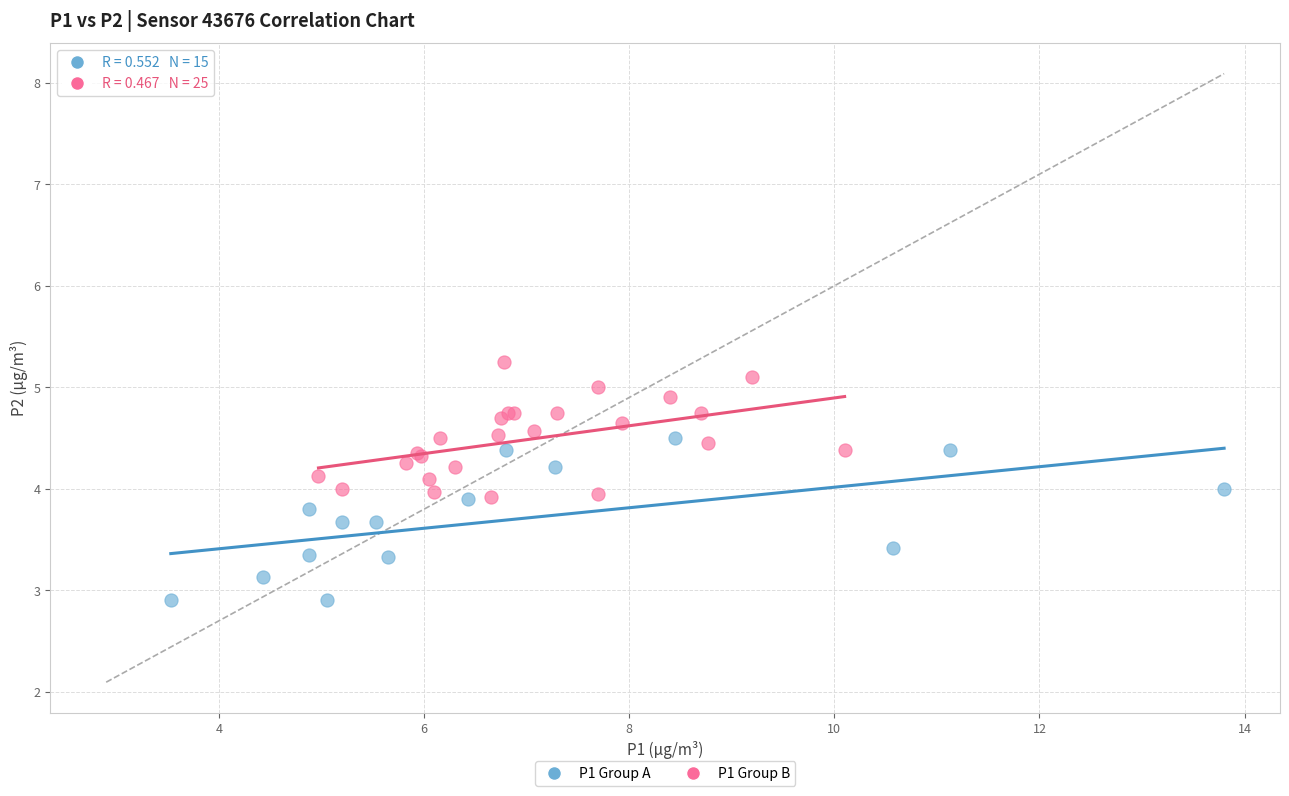

What are all the series names shown in the legend?

P1 Group A, P1 Group B